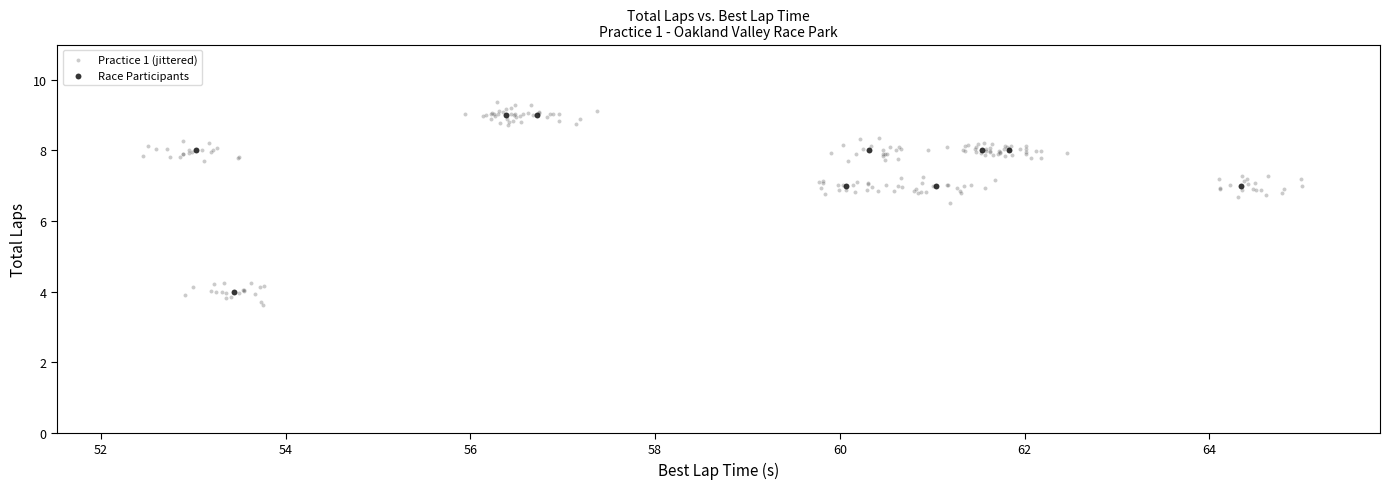

Which series has the largest Y range (max minus min)?

Practice 1 (jittered)